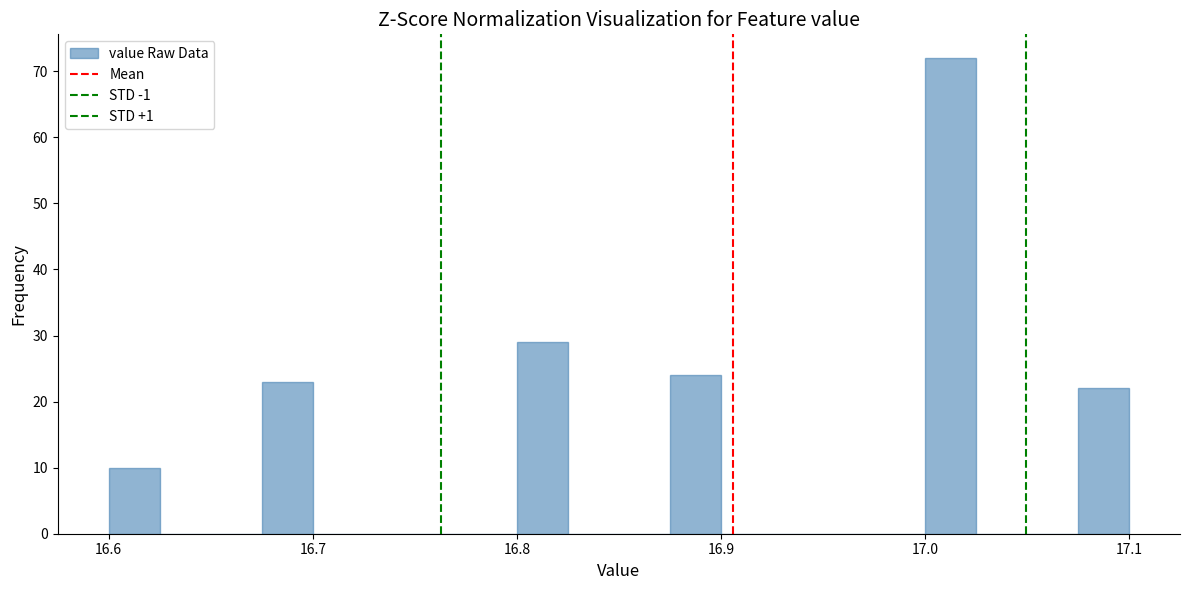

Around what value on the x-axis is the tallest bar? Give the approximate position of its centre, as read against the axis.

17.01